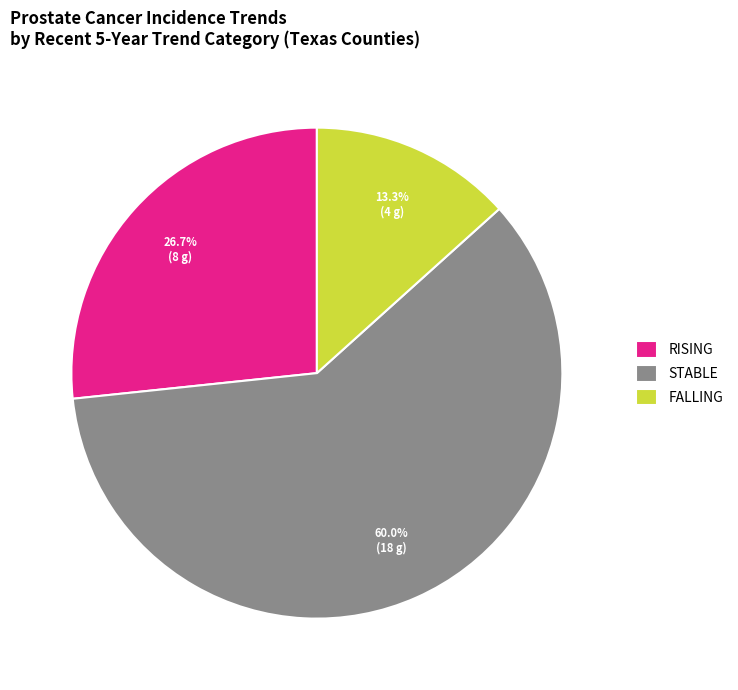

Is there any slice that represents more than half of the pie?

Yes